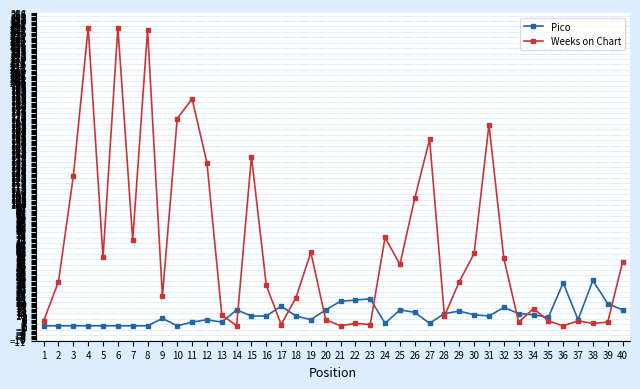

What is the greatest value displayed?

244